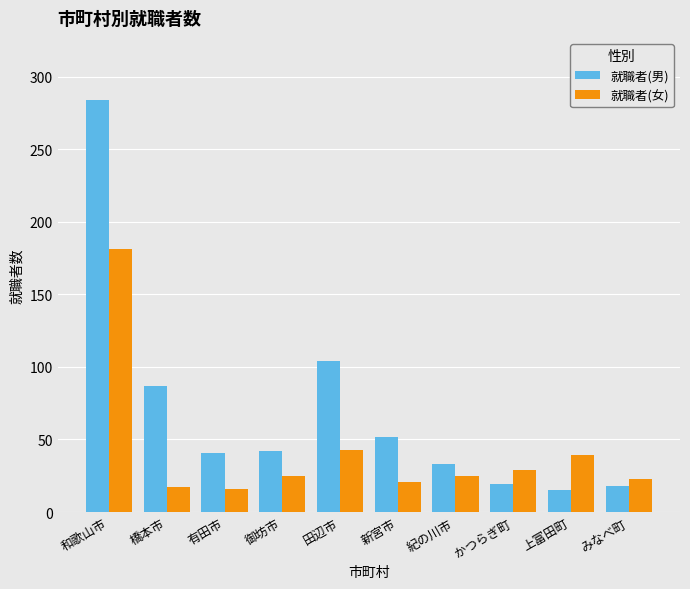

What is the lowest value of the 就職者(女) series?

16